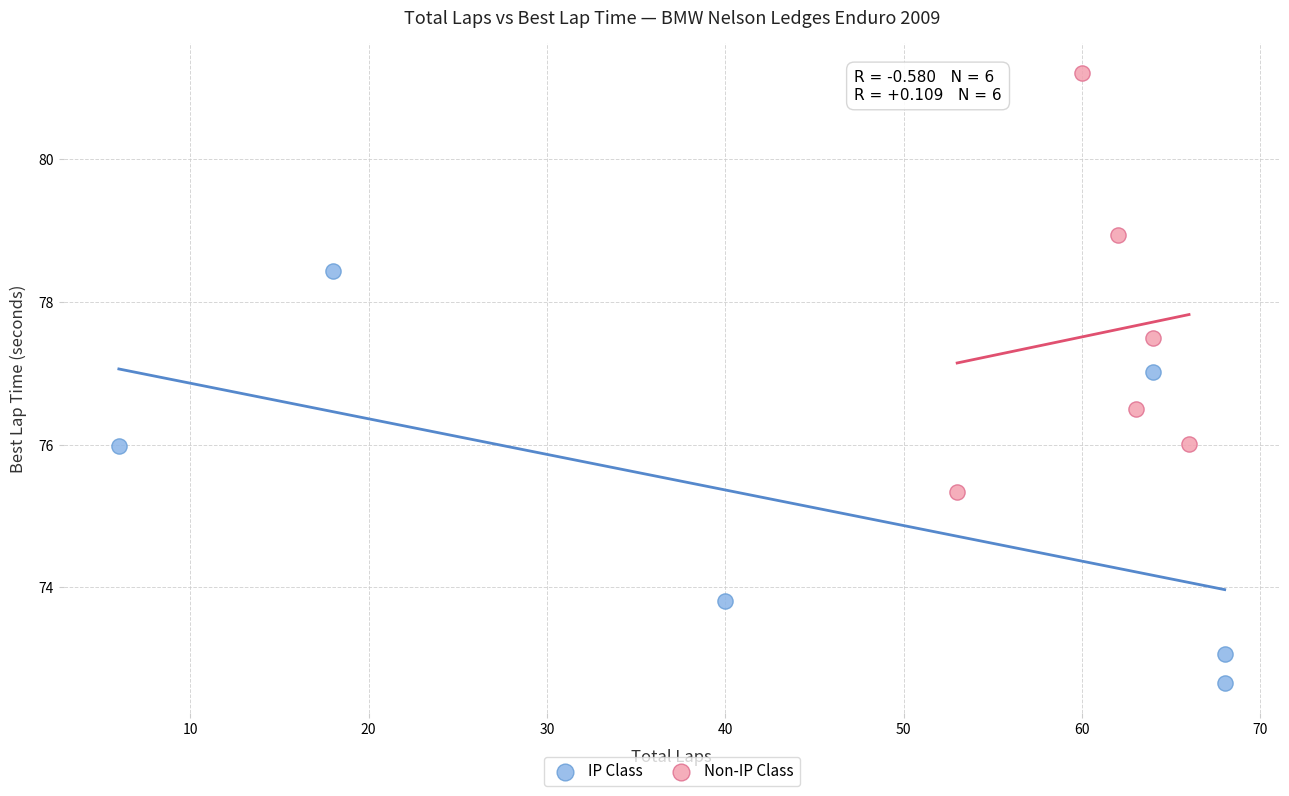

Which series contains the lowest Y value?

IP Class